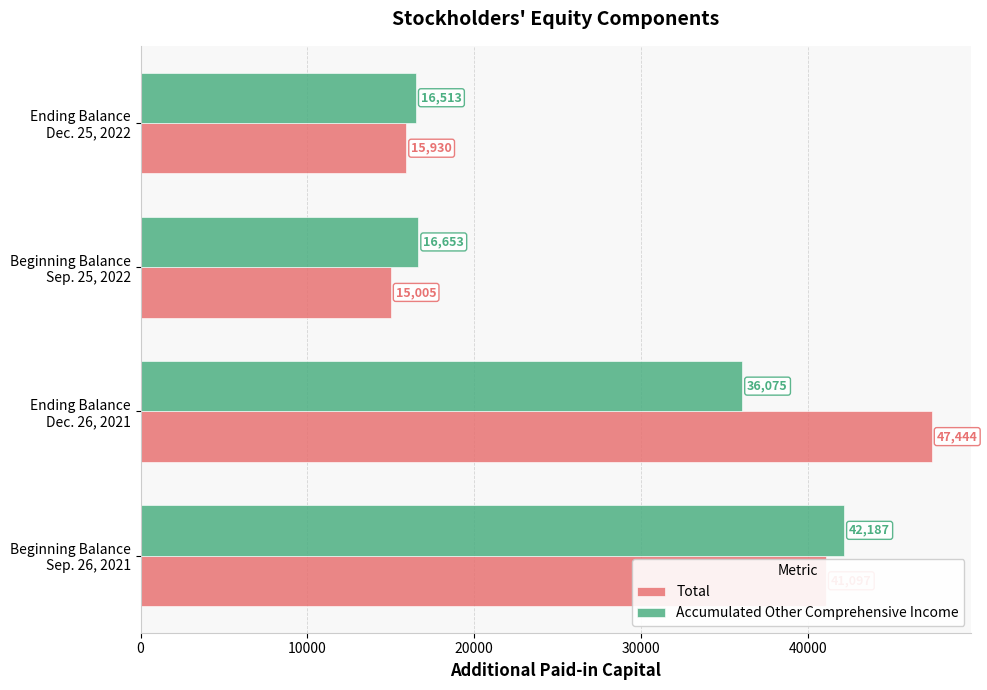

At how many categories does at least one series exceed 15848?

4